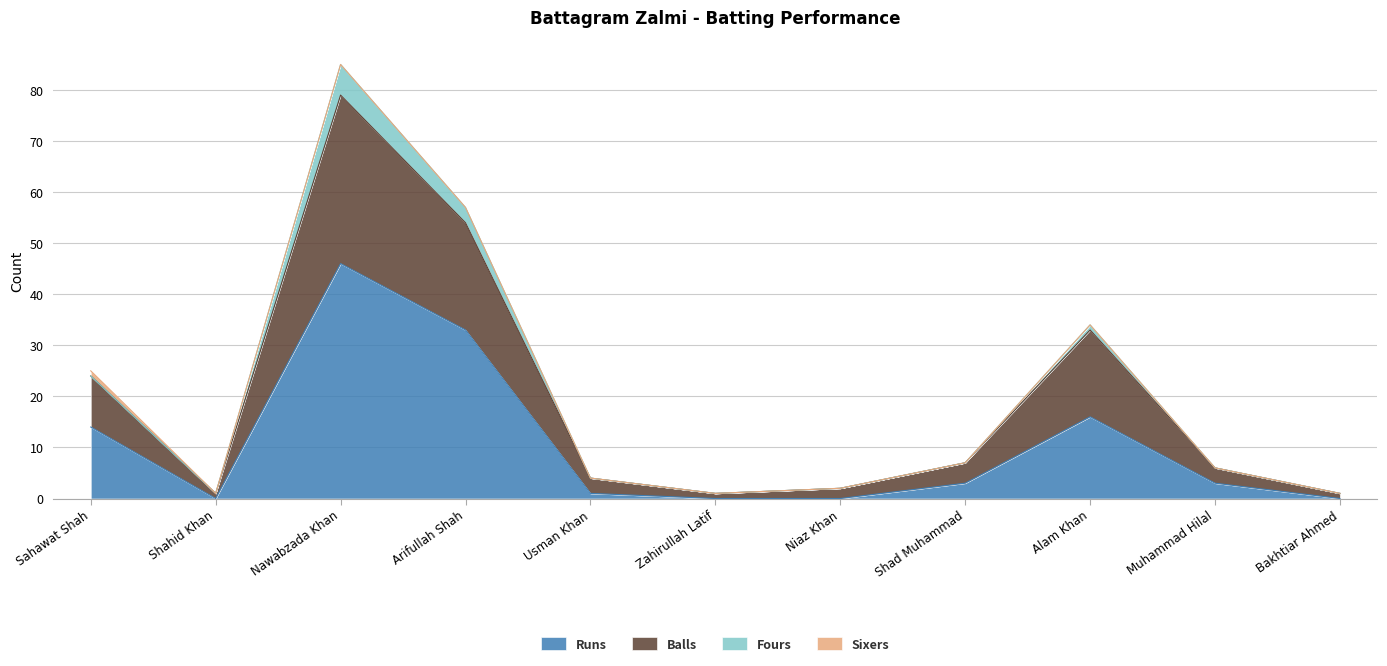

Read the Runs value at Sahawat Shah.

14